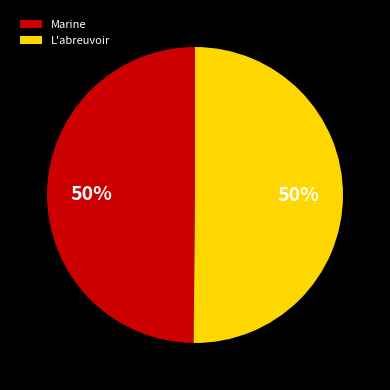

Is the sum of Marine and L'abreuvoir greater than half?

Yes